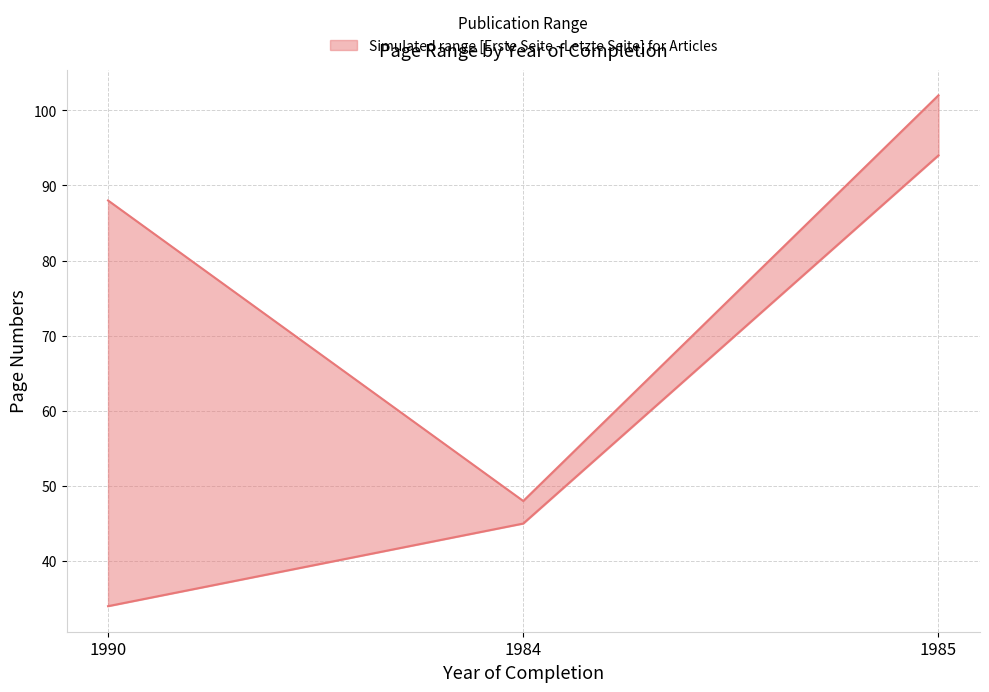

Between 1984 and 1985, which is larger?

1985